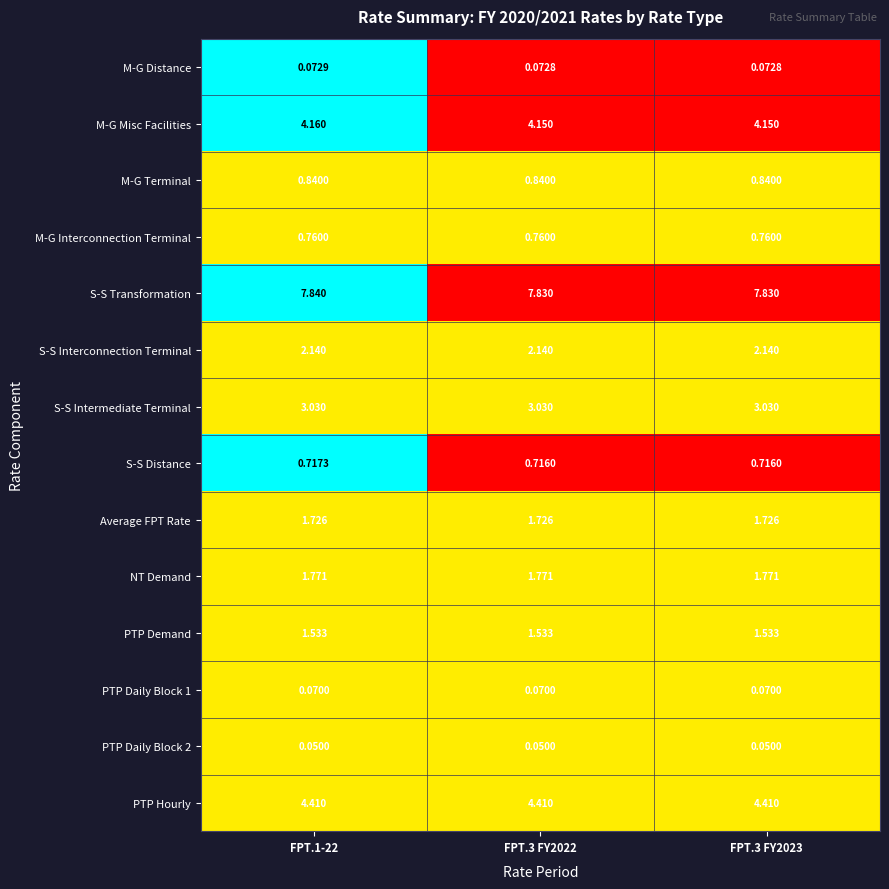

Is the value of S-S Interconnection Terminal at FPT.3 FY2022 greater than the value of PTP Demand at FPT.3 FY2023?

Yes